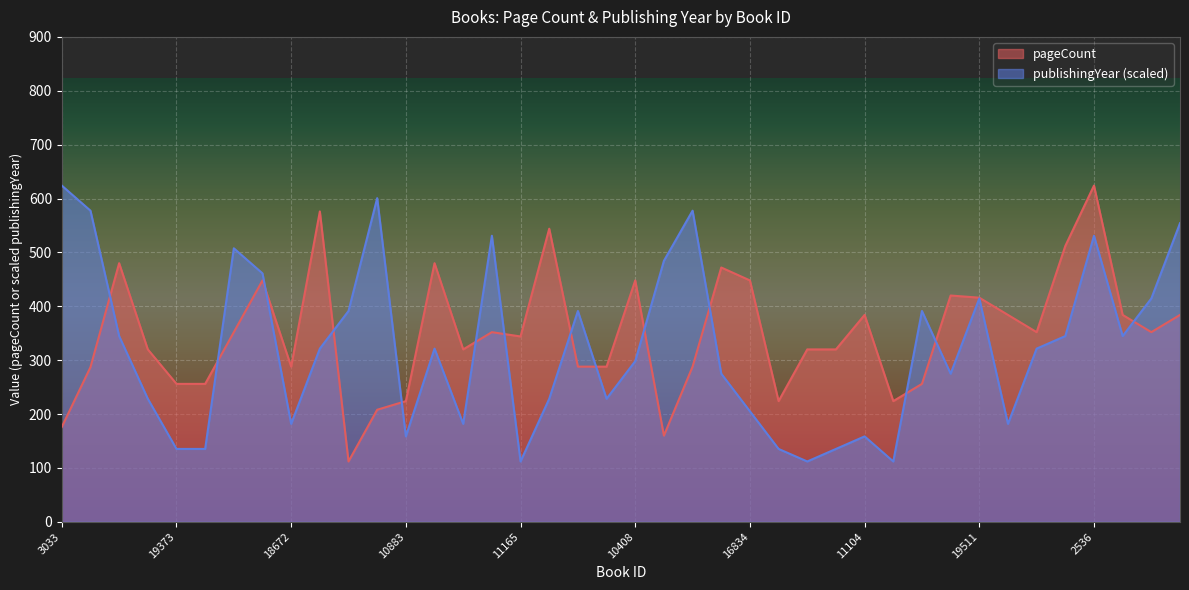

Which category has the lowest value across all series?

17046